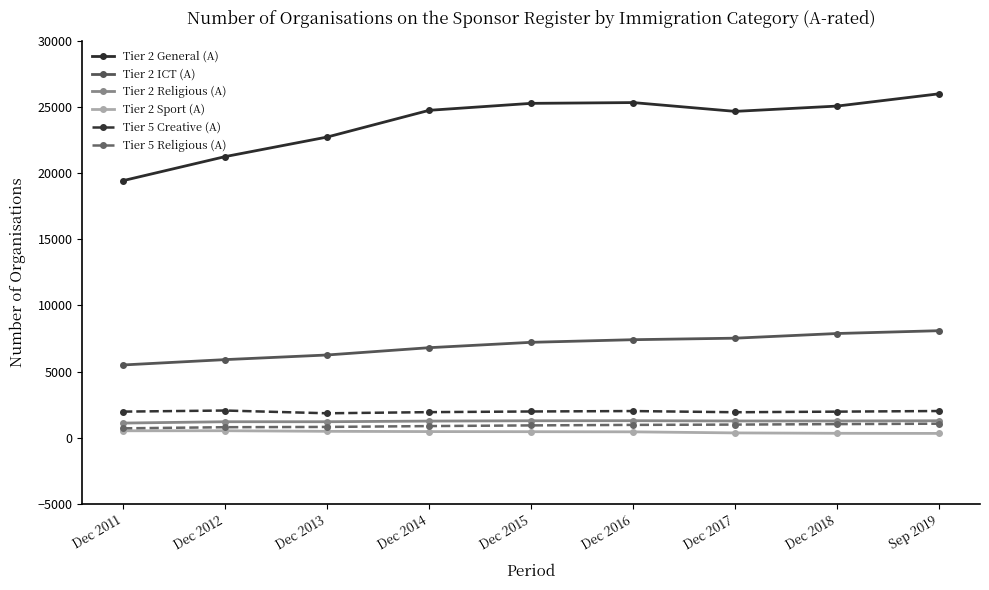

How many data points does each series have?

9